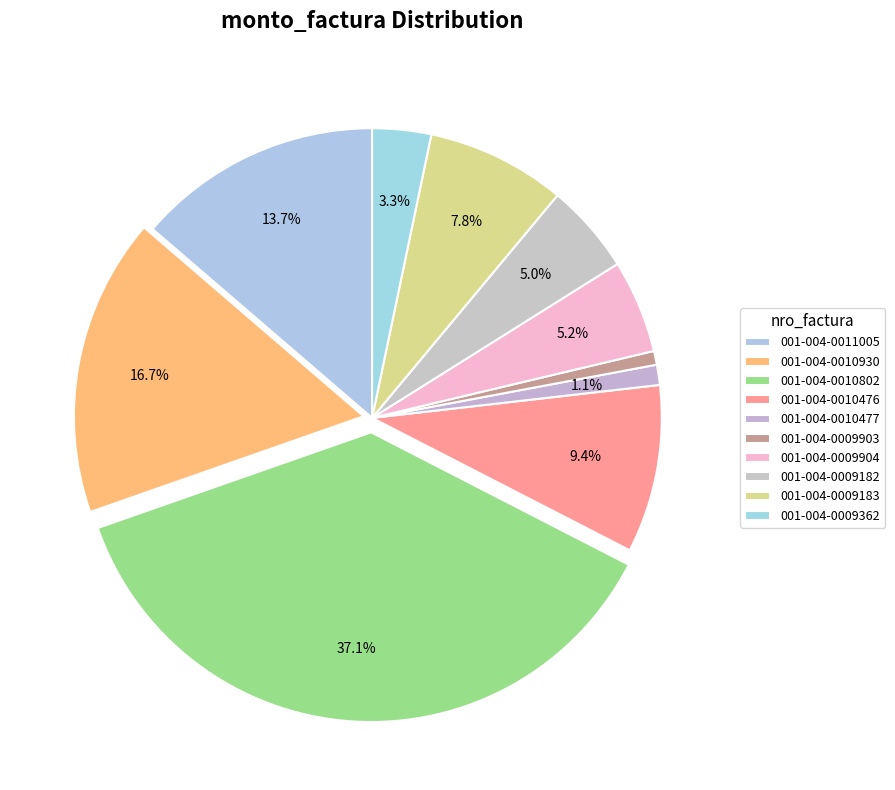

Does any single category account for the majority?

No